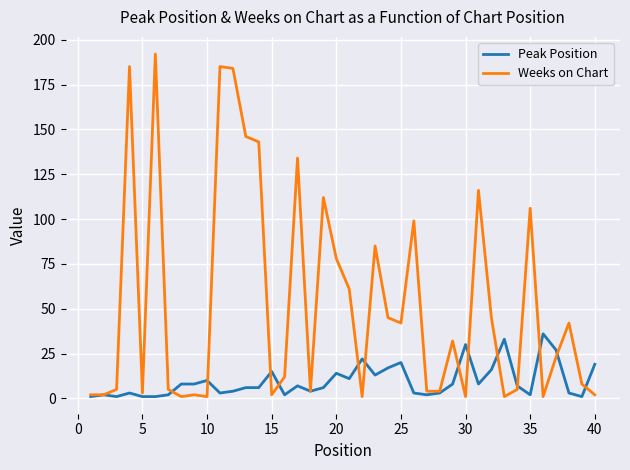

What is the maximum value for Peak Position?

36